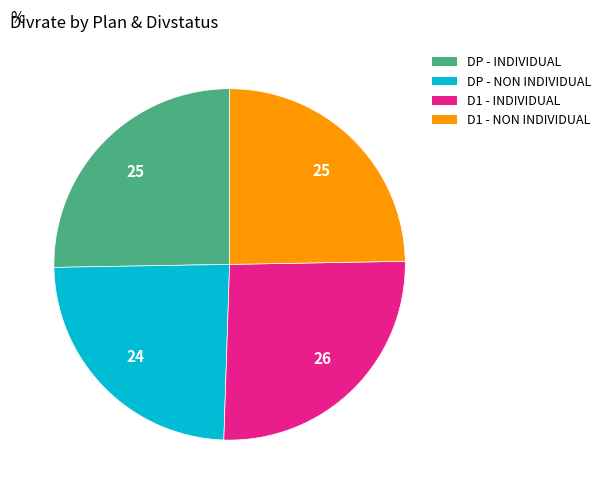

Does any single category account for the majority?

No